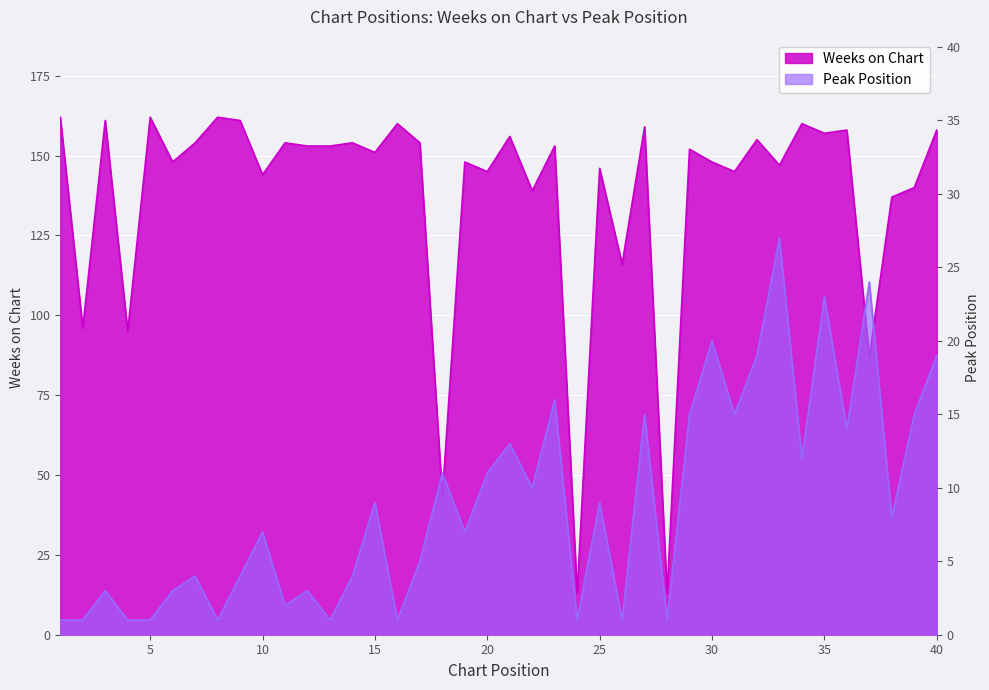

At how many categories does at least one series exceed 117?

33